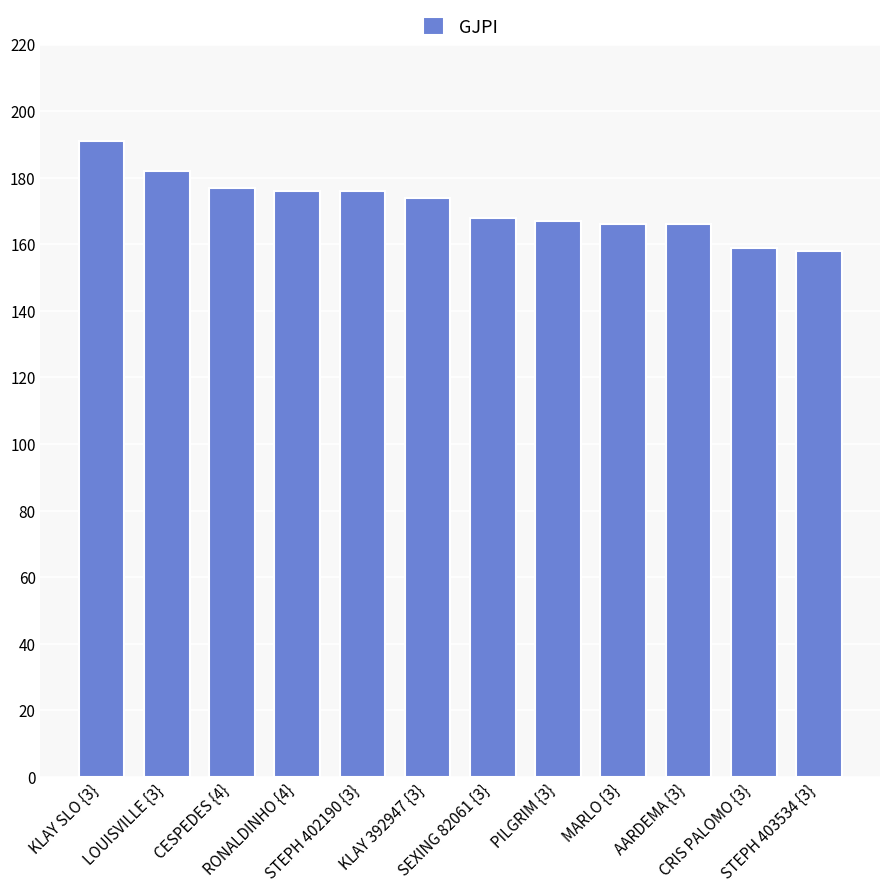

True or false: the data shows 286 at RONALDINHO {4}.

False